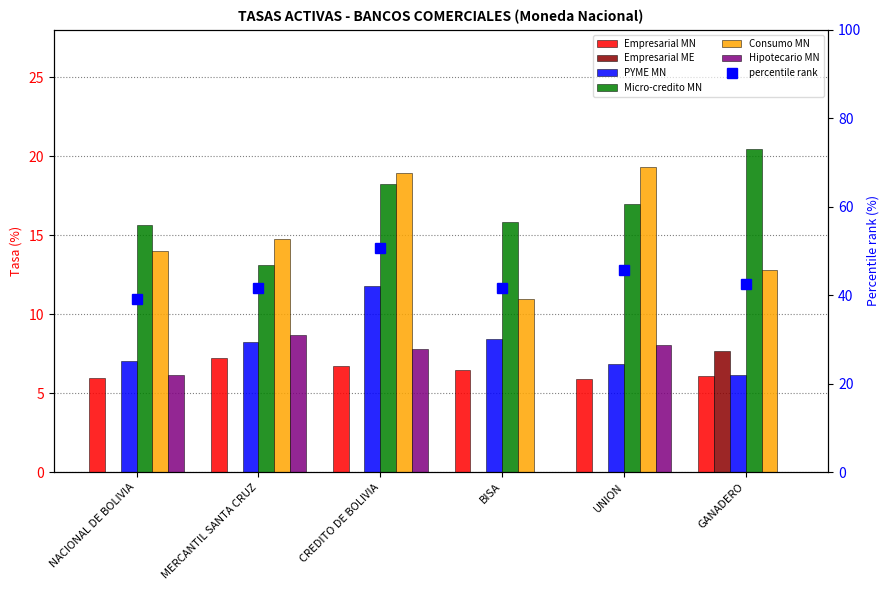

Which series changed the most between MERCANTIL SANTA CRUZ and BISA?

Hipotecario MN